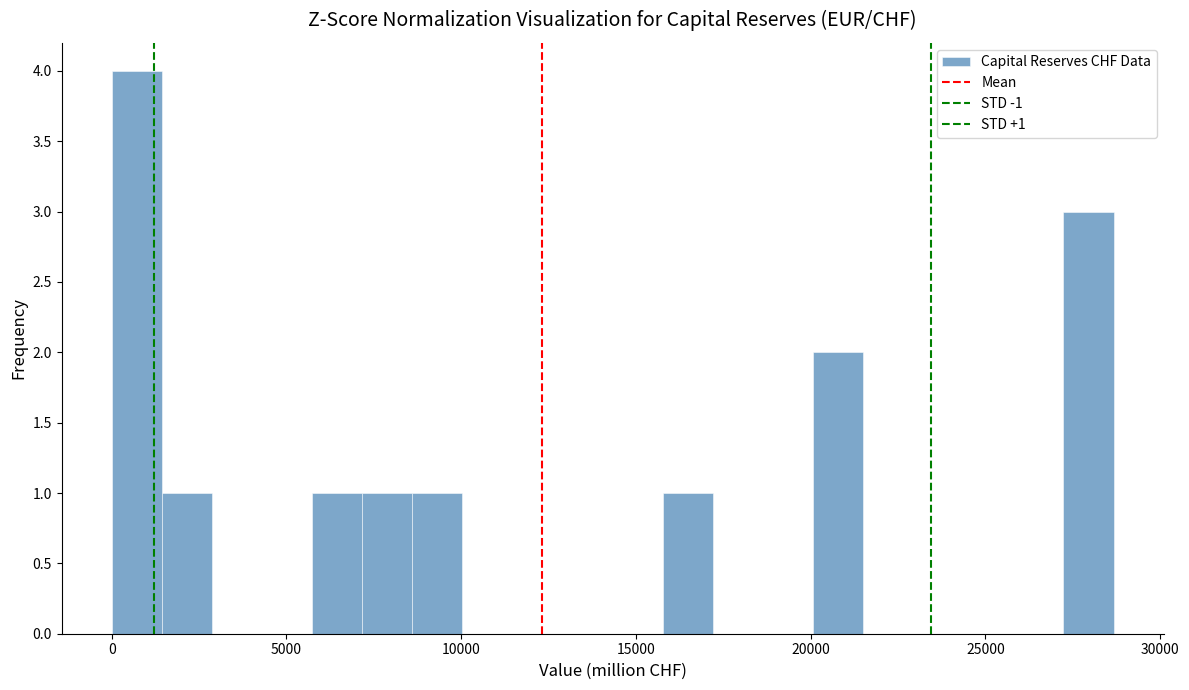

Around what value on the x-axis is the tallest bar? Give the approximate position of its centre, as read against the axis.

500